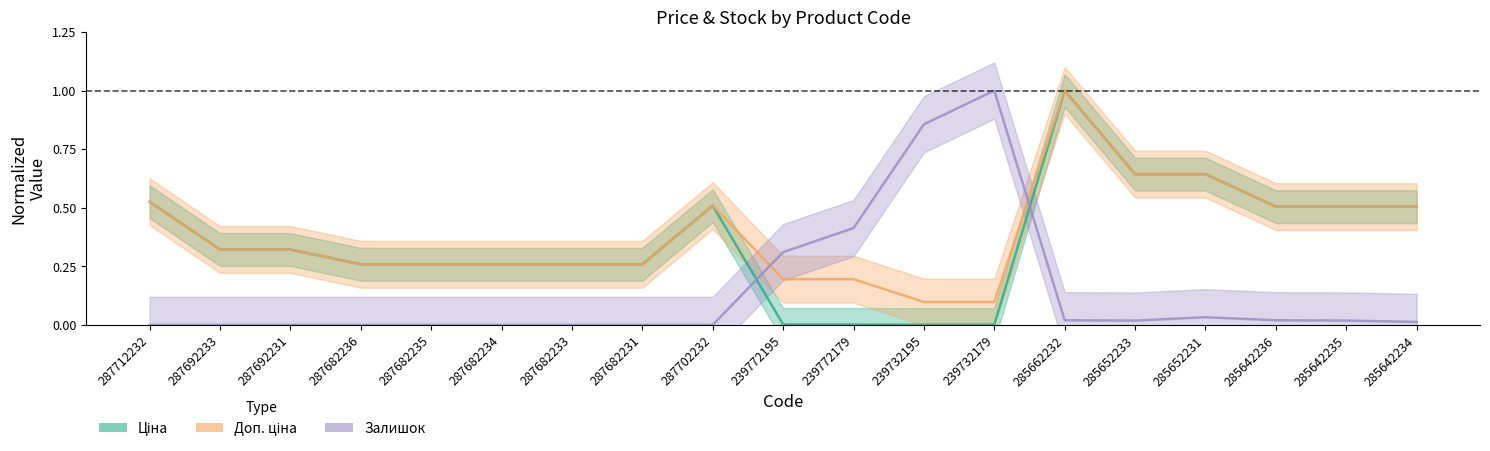

Does the chart have visible grid lines?

No